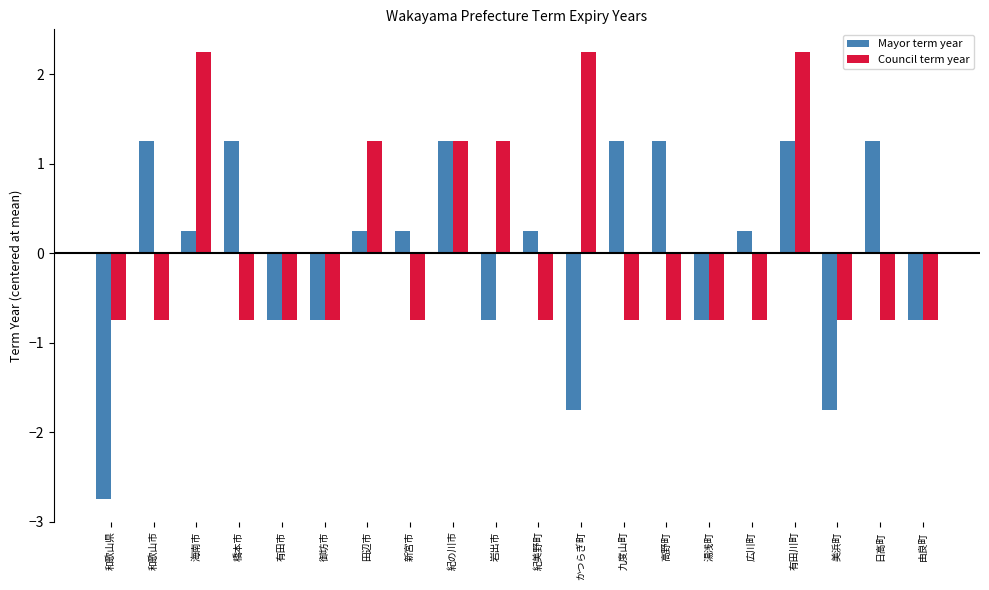

Which label corresponds to the smallest value in the chart?

和歌山県